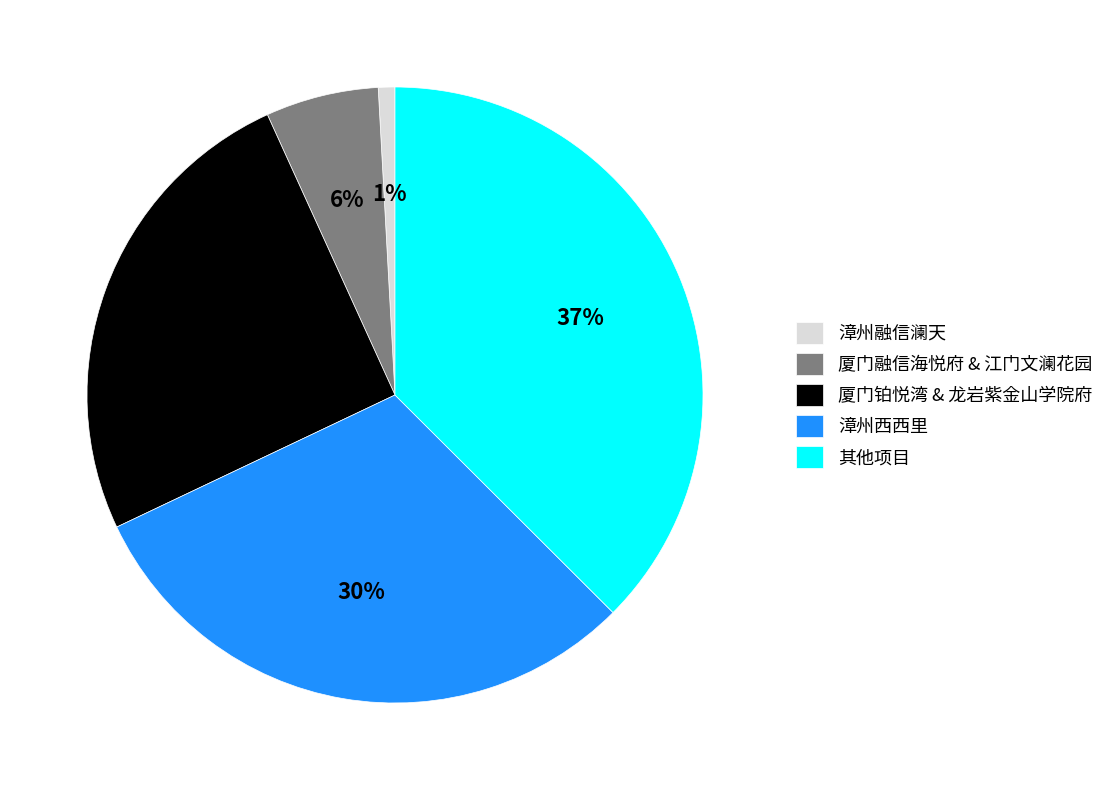

Combined, do 厦门融信海悦府 & 江门文澜花园 and 厦门铂悦湾 & 龙岩紫金山学院府 account for over 50%?

No